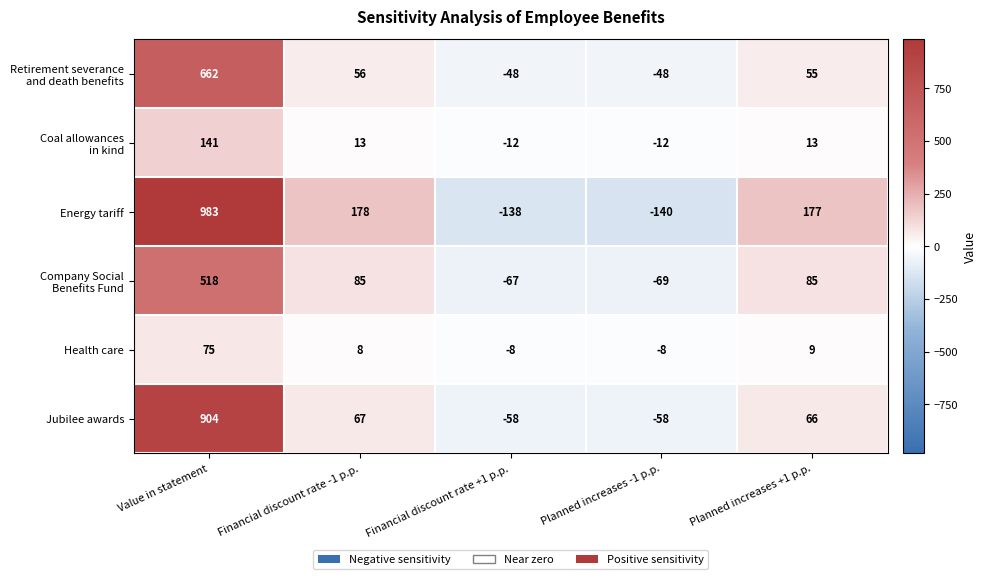

Which series has the largest range (max minus min)?

Energy tariff